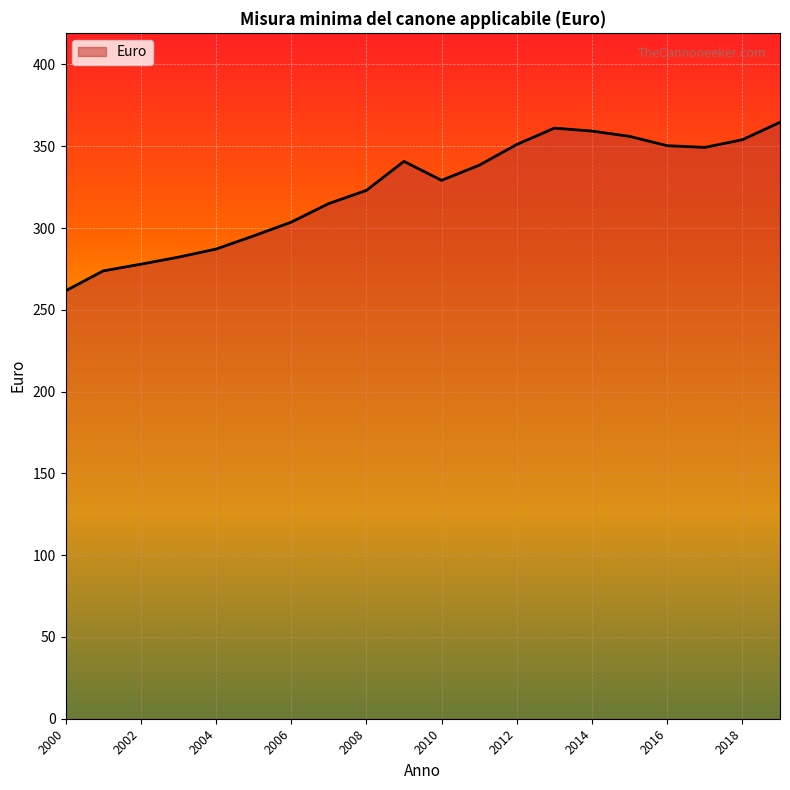

What is the difference between the maximum and minimum values?

103.0